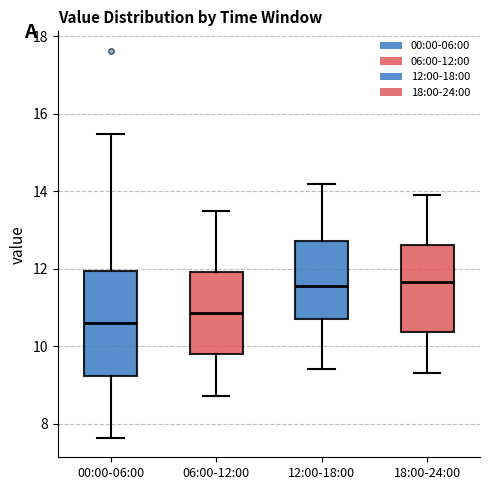

Which box has the lowest median line?

00:00-06:00